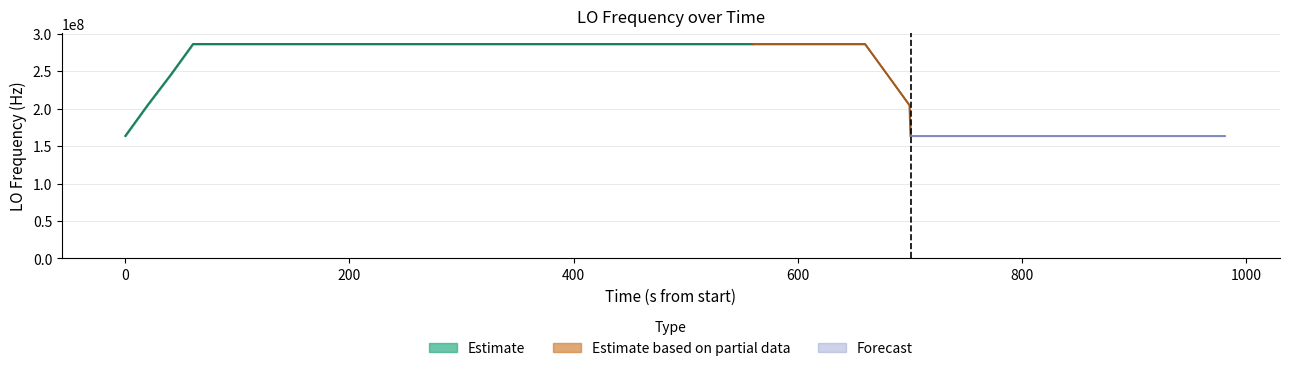

The chart shows a value of 2.7 at 36. True or false?

False